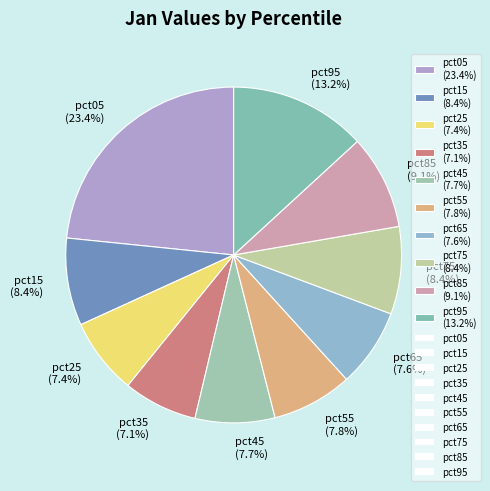

The pct45 slice represents 17% of the pie. True or false?

False